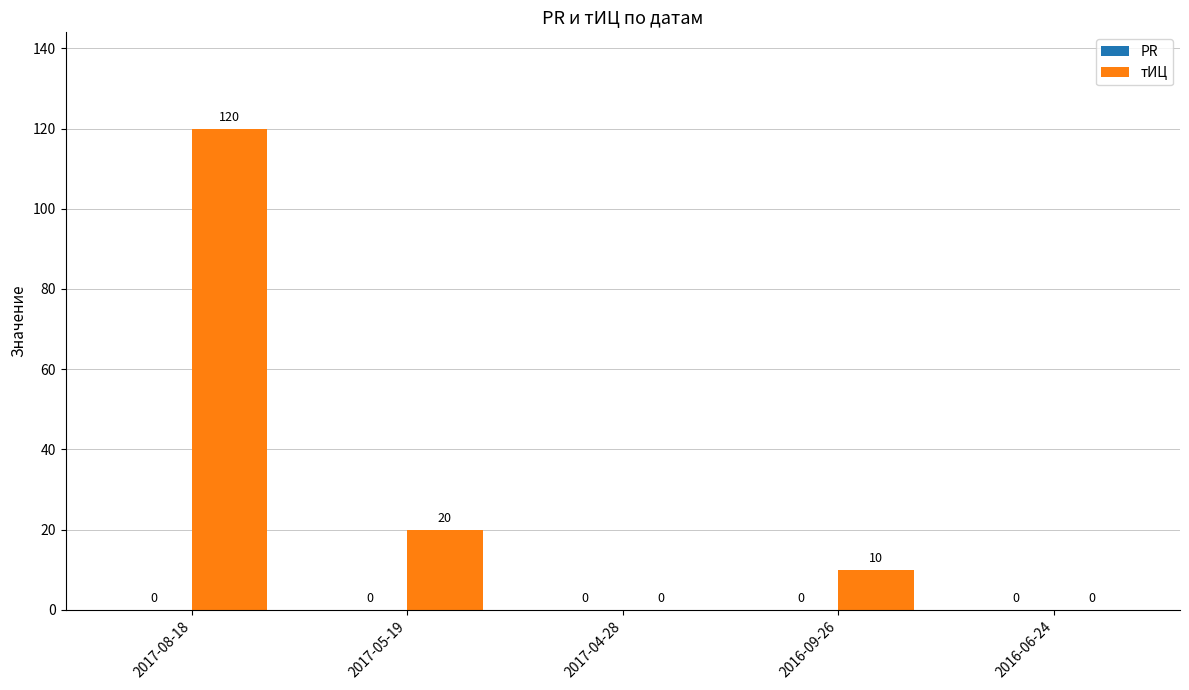

Reading left to right, list all the values displayed in this chart.

2017-08-18=120	2017-05-19=20	2017-04-28=0	2016-09-26=10	2016-06-24=0